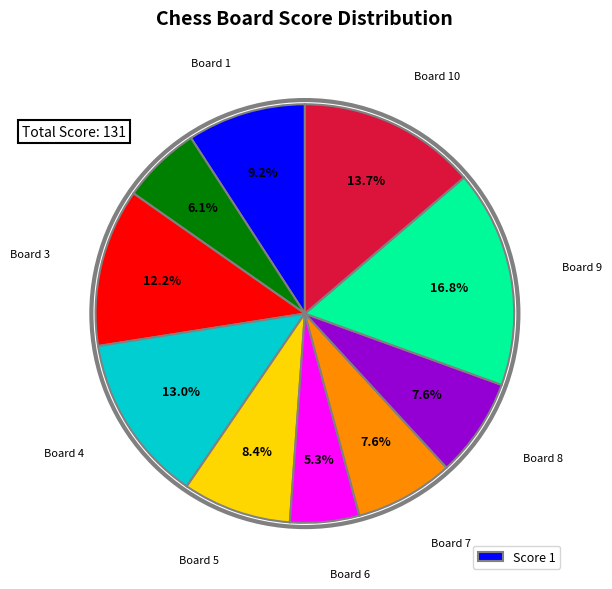

Is there any slice that represents more than half of the pie?

No